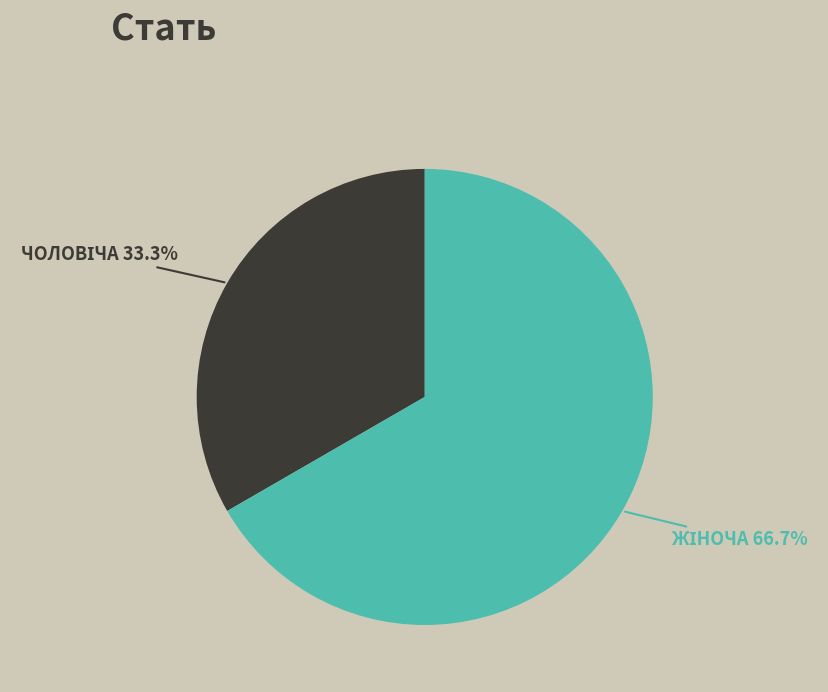

Combined, what portion of the pie is Жіноча and Чоловіча?

100.0%